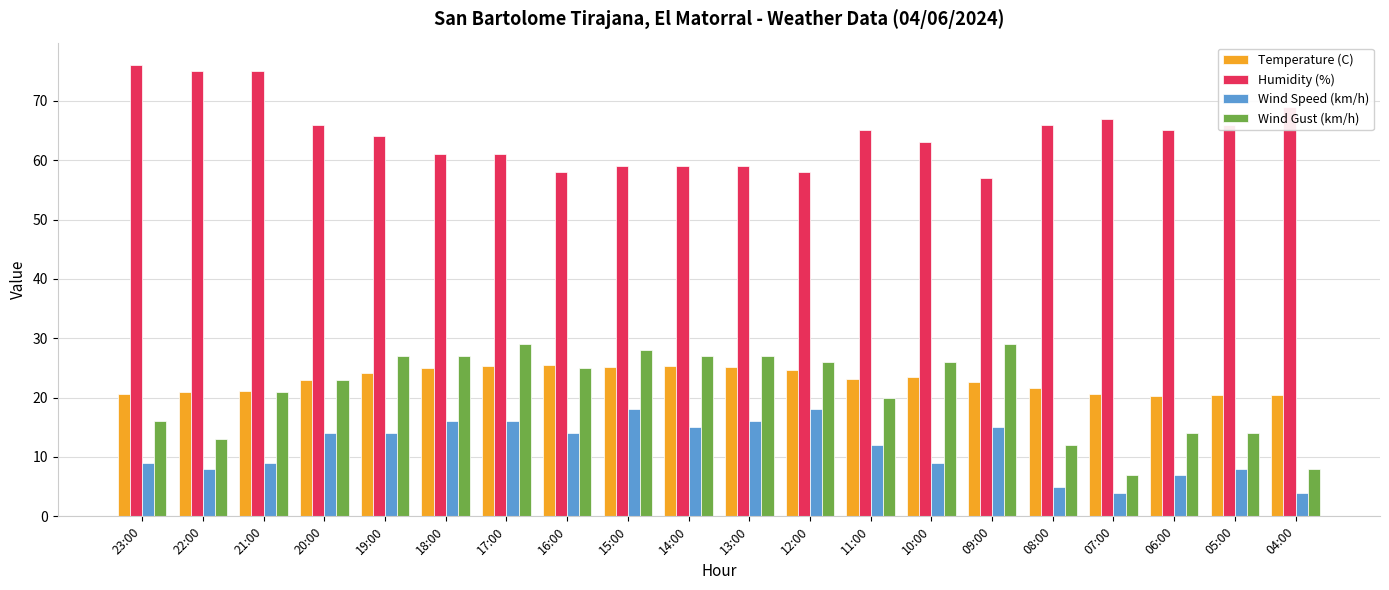

Between 10:00 and 08:00, which series saw the biggest shift?

Wind Gust (km/h)